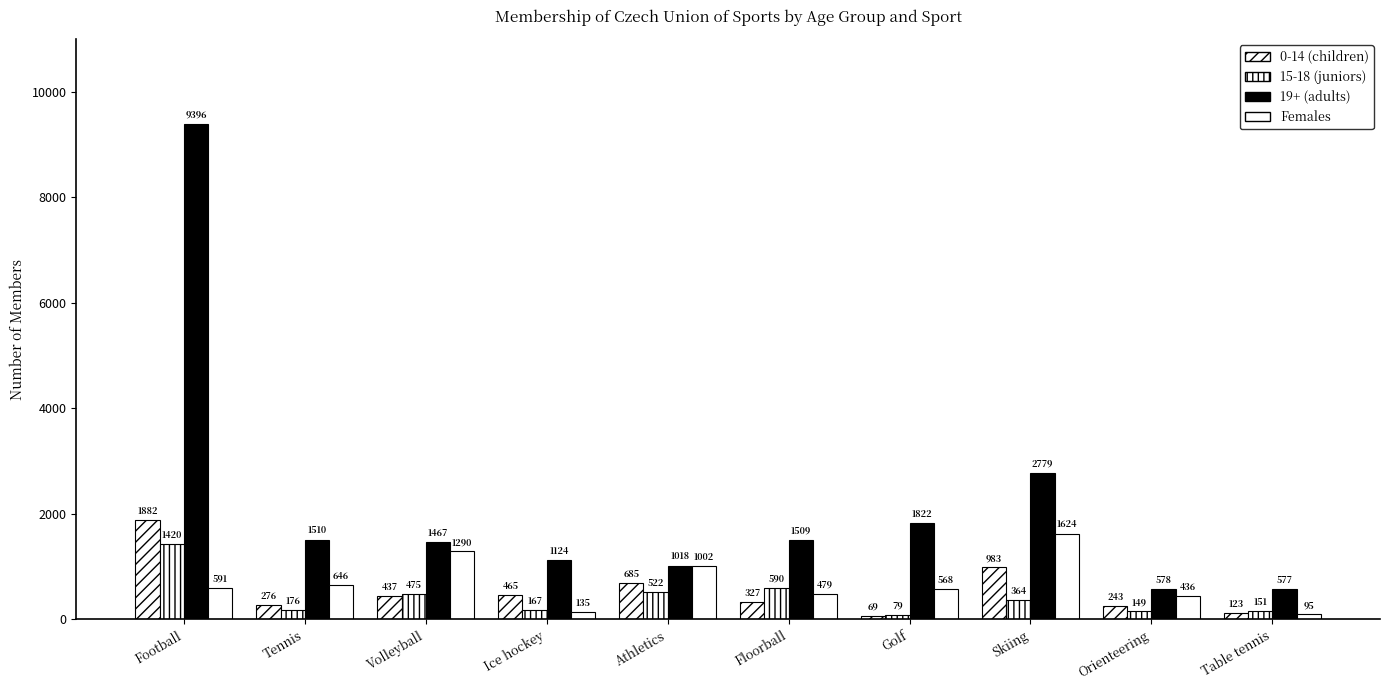

Count the number of categories in the chart.

10